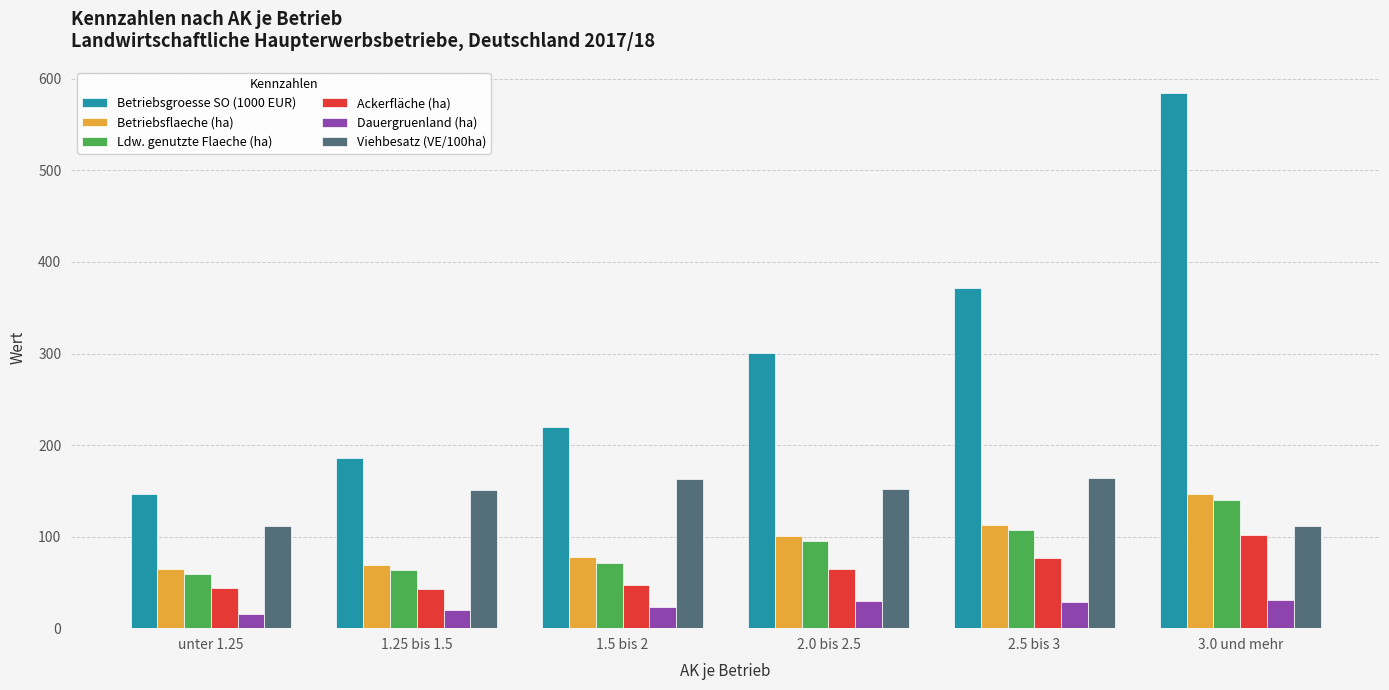

Rank the series at 1.5 bis 2 from lowest to highest value.

Dauergruenland (ha), Ackerfläche (ha), Ldw. genutzte Flaeche (ha), Betriebsflaeche (ha), Viehbesatz (VE/100ha), Betriebsgroesse SO (1000 EUR)